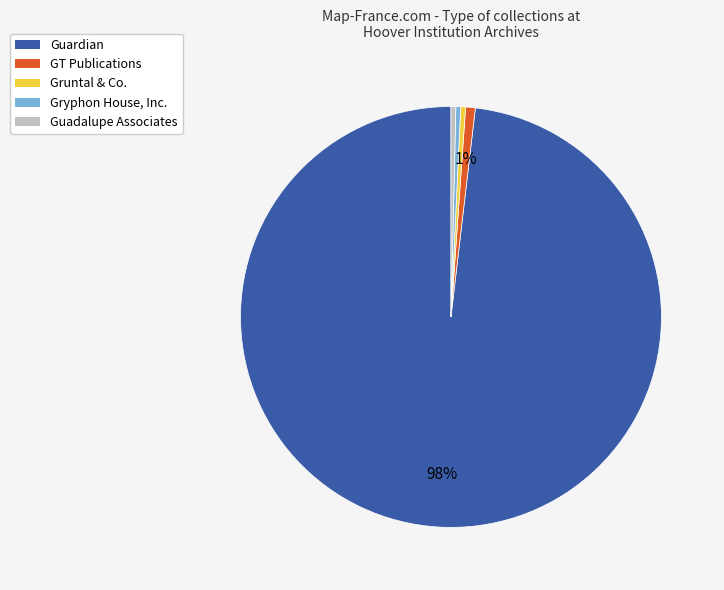

To the nearest percent, what is the combined percentage of GT Publications and Guadalupe Associates?

1%